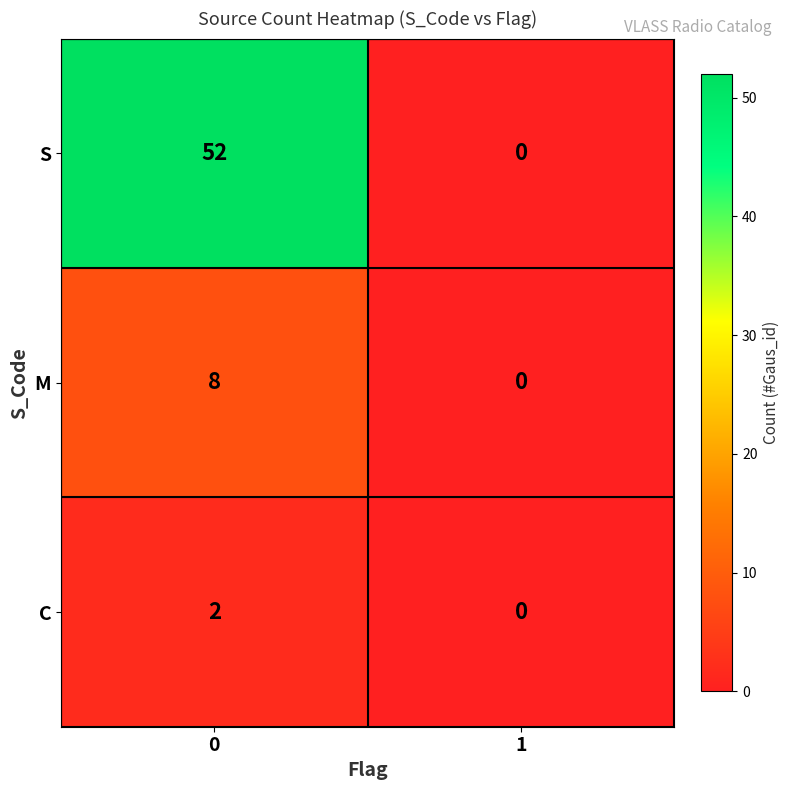

What is the average value of the M series?

4